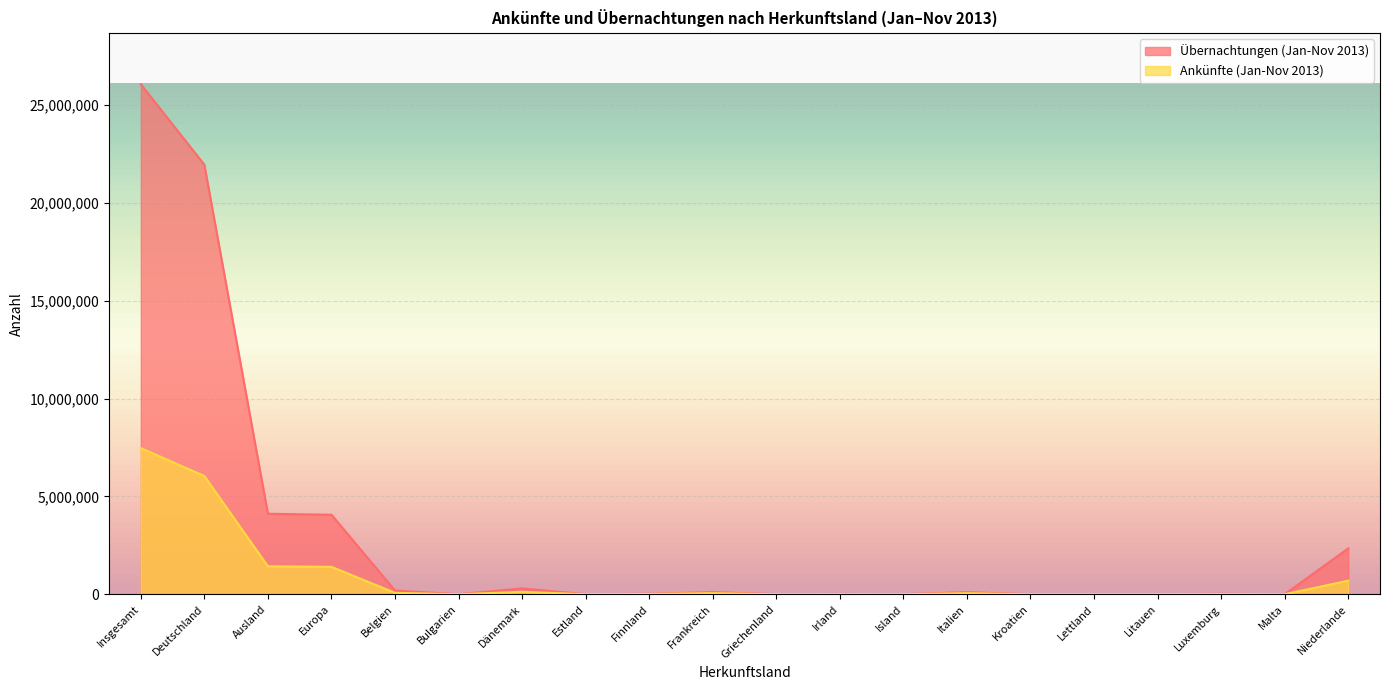

Is the value of Ankünfte (Jan-Nov 2013) at Finnland greater than the value of Übernachtungen (Jan-Nov 2013) at Island?

Yes